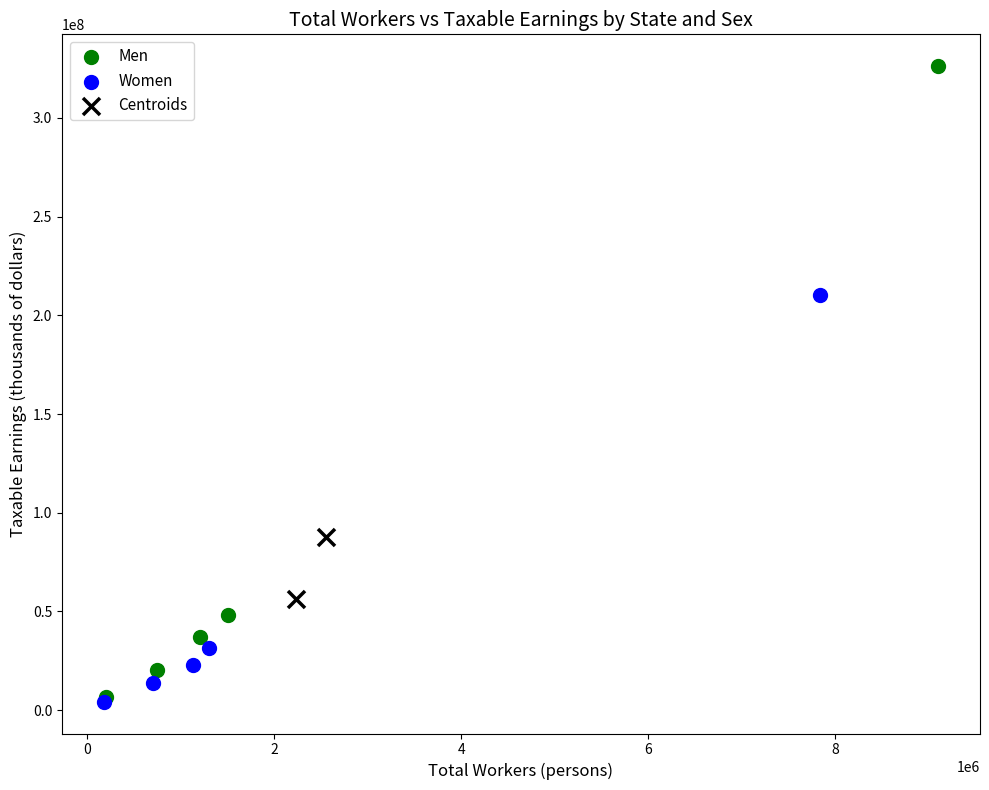

What are all the series names shown in the legend?

Men, Women, Centroids